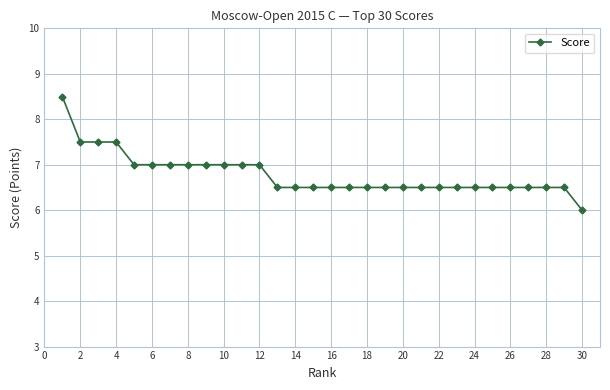

What is the value of the 14th point from the left?

6.5